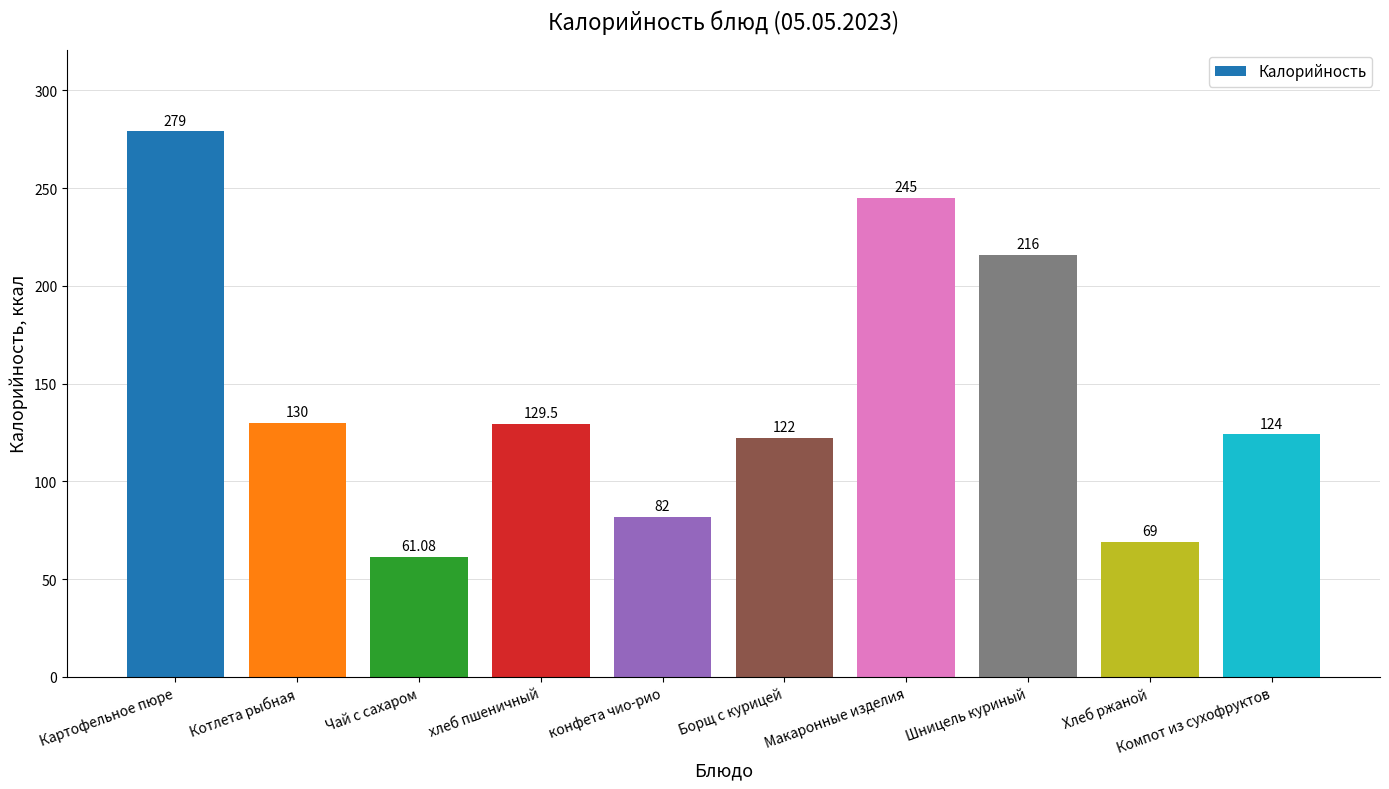

Reading left to right, what are all the values shown in this chart?

279.0	130.0	61.1	129.5	82.0	122.0	245.0	216.0	69.0	124.0